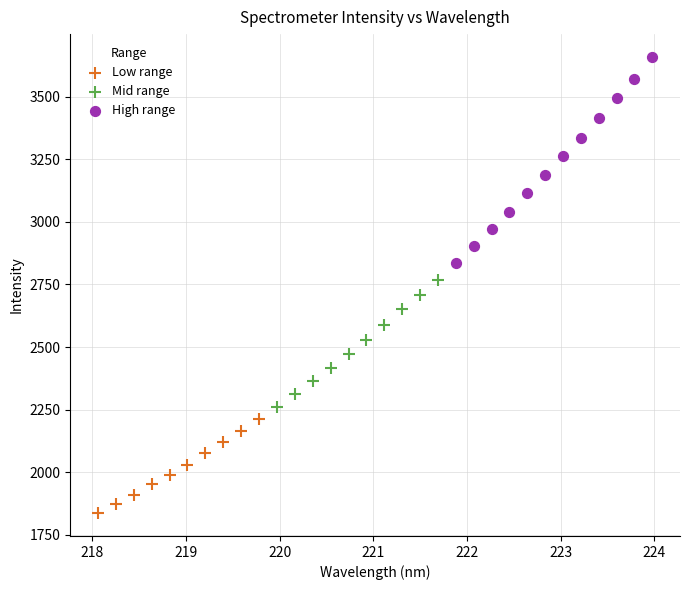

Which series reaches the minimum Y coordinate?

Low range